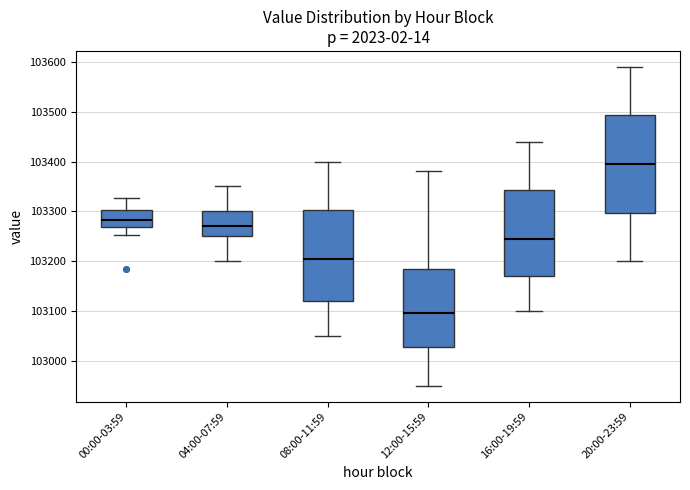

Where is the upper edge of the box for 16:00-19:59 on the y-axis? The values are not printed on the chart, so give them approximately, as read against the axis.

103340